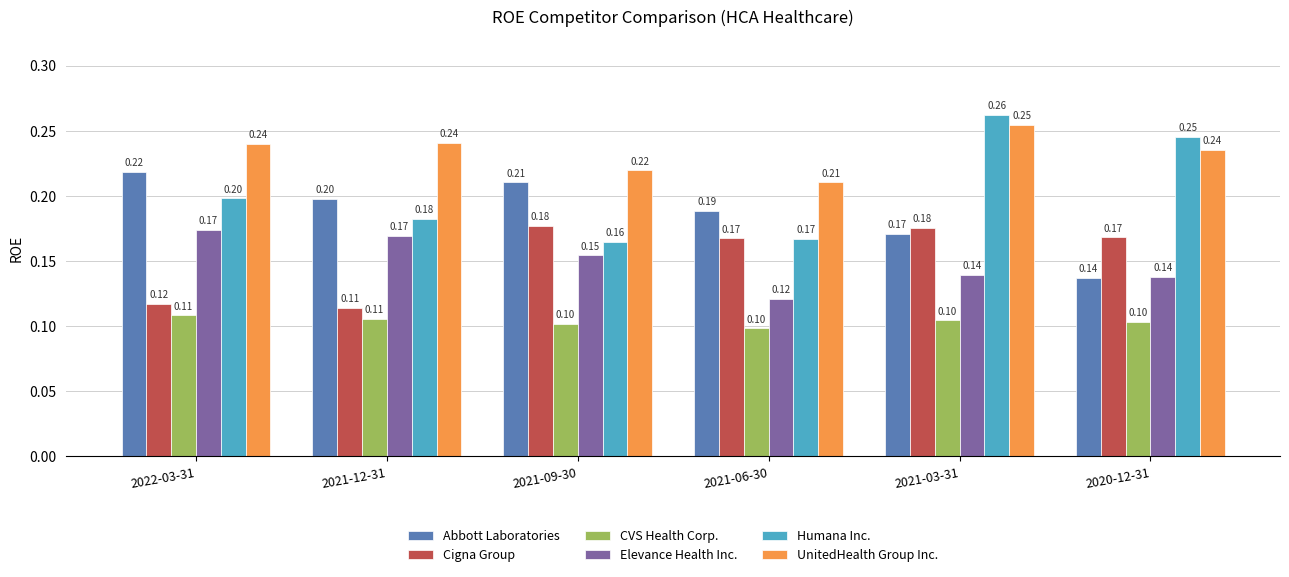

Which series has the largest range (max minus min)?

Humana Inc.